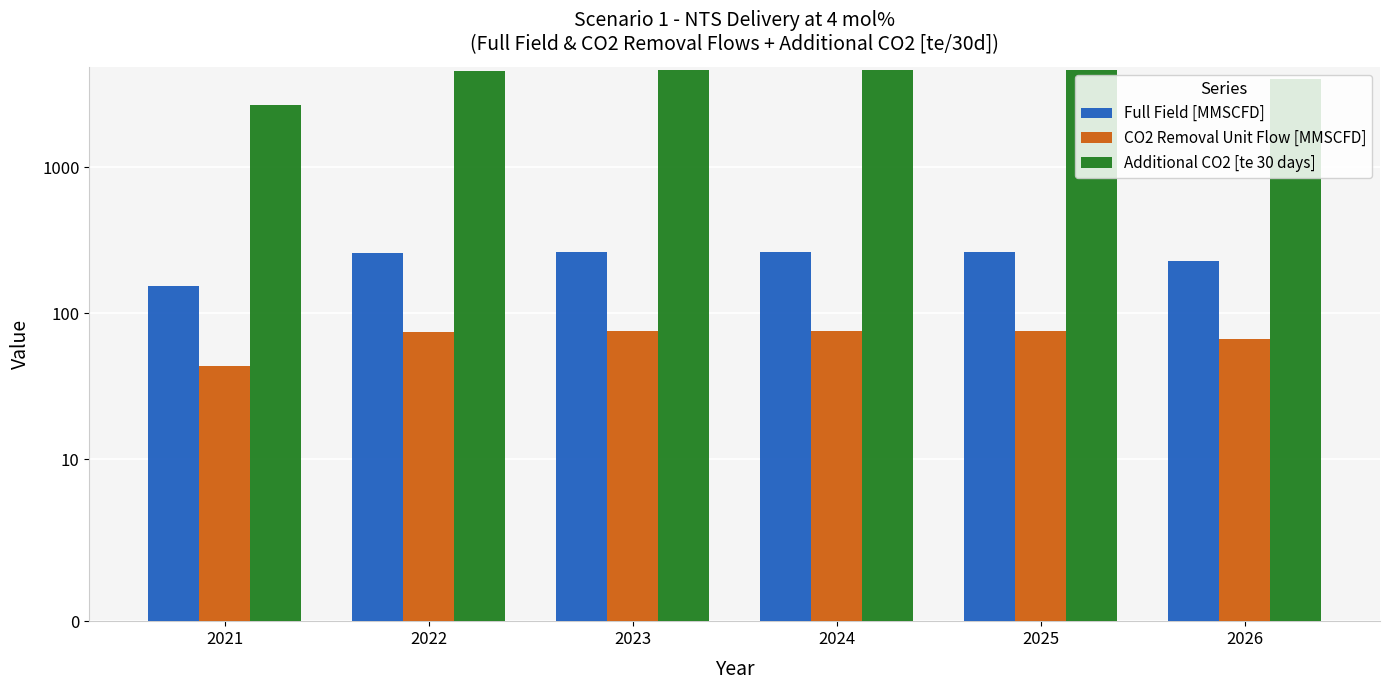

Reading left to right, list all the values displayed in this chart.

Full Field [MMSCFD]: 2021=152.7	2022=259.4	2023=264.3	2024=264.3	2025=264.3	2026=228.8
CO2 Removal Unit Flow [MMSCFD]: 2021=43.7	2022=74.3	2023=75.7	2024=75.7	2025=75.7	2026=66.0
Additional CO2 [te 30 days]: 2021=2674.9	2022=4547.4	2023=4636.6	2024=4636.6	2025=4636.6	2026=4042.5